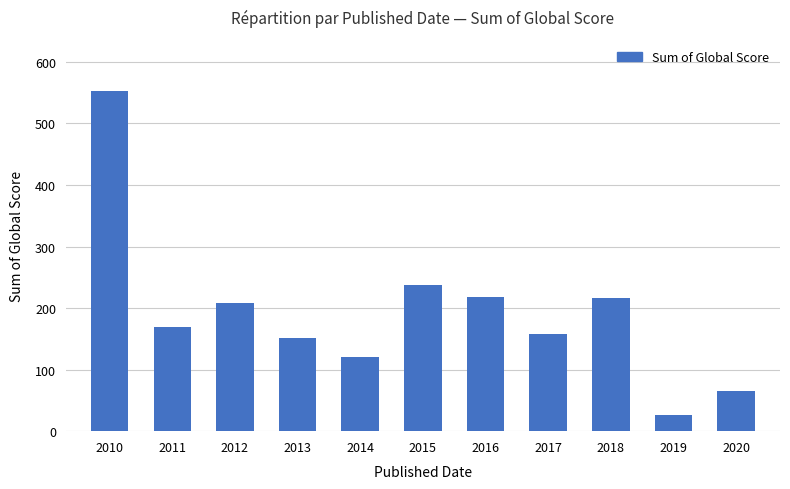

What value does the data have at 2010?

553